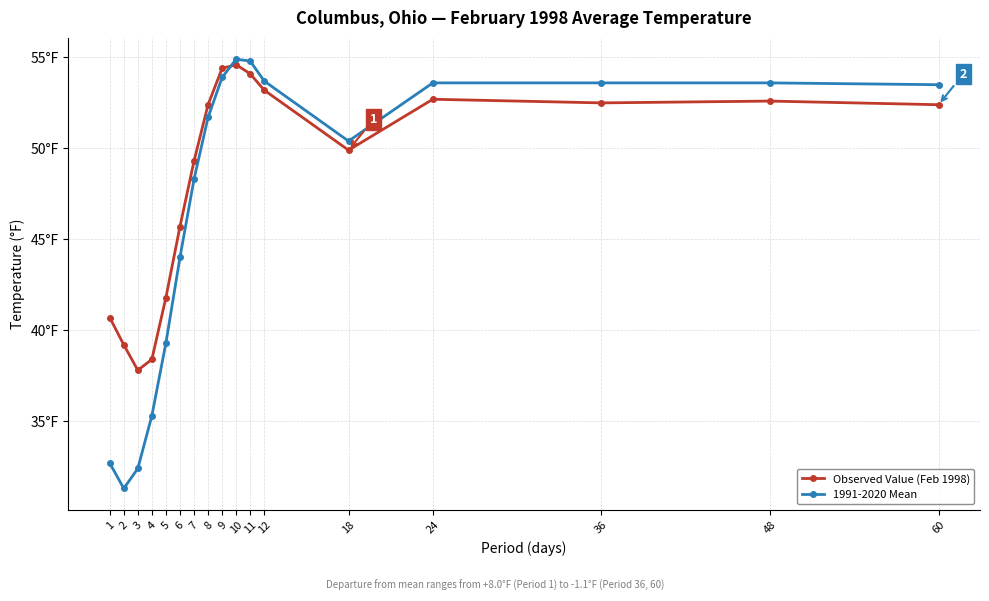

True or false: Observed Value (Feb 1998) has more than 1 interior local peaks.

True